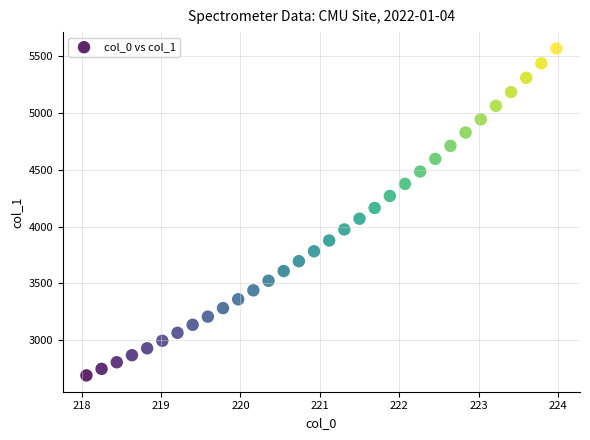

What is the range of Y values (max minus min)?

2872.8